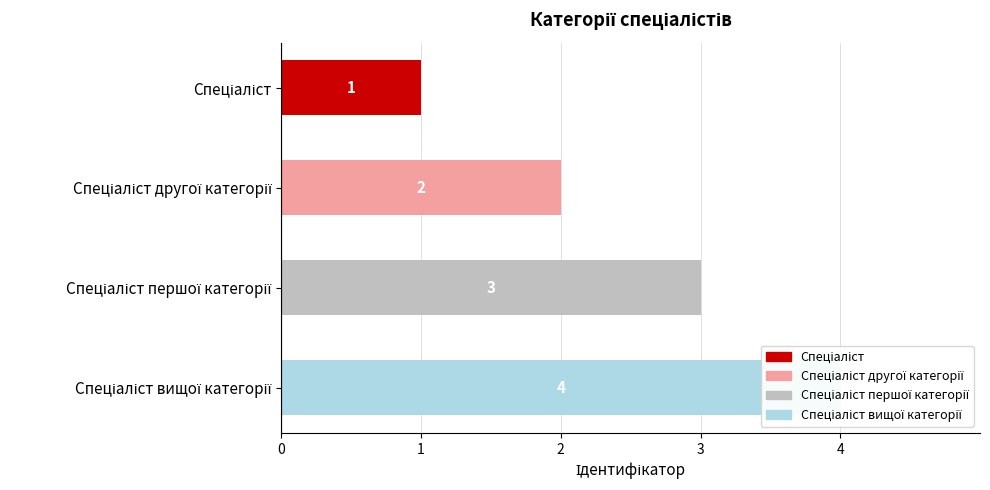

What is the approximate value at Спеціаліст вищої категорії?

4